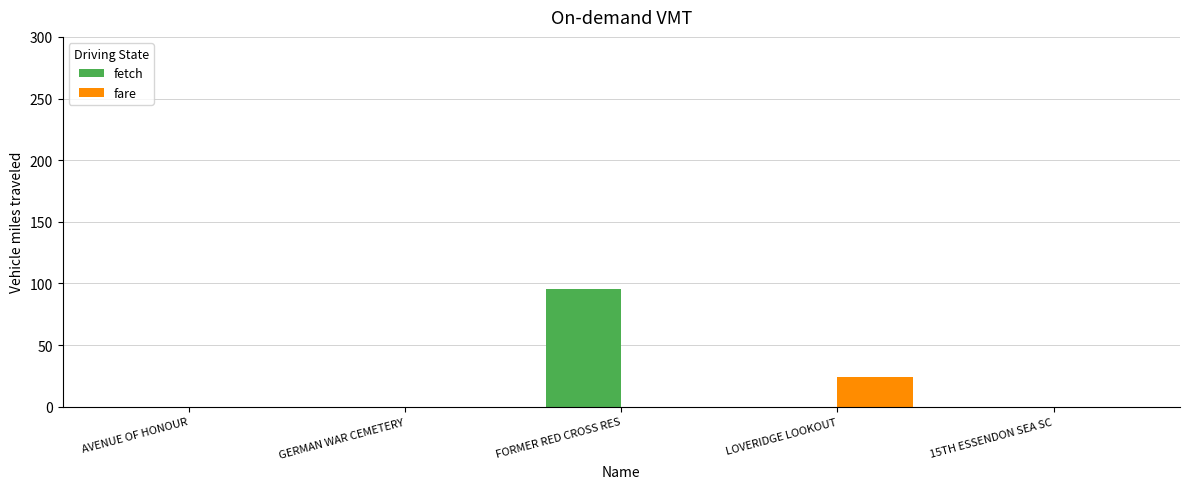

Which series changed the most between FORMER RED CROSS RES and 15TH ESSENDON SEA SC?

fetch